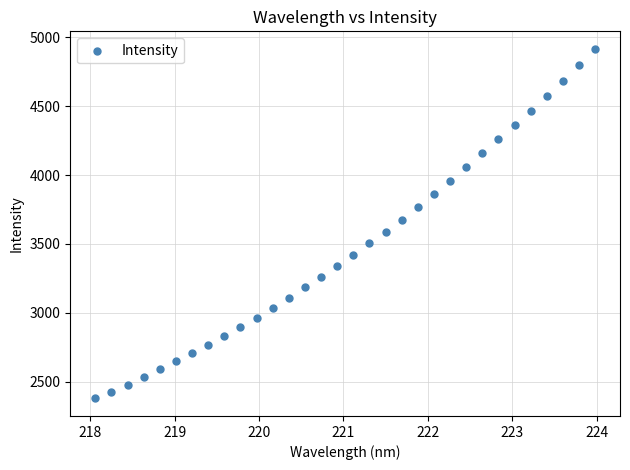

What is the range of Y values (max minus min)?

2535.6